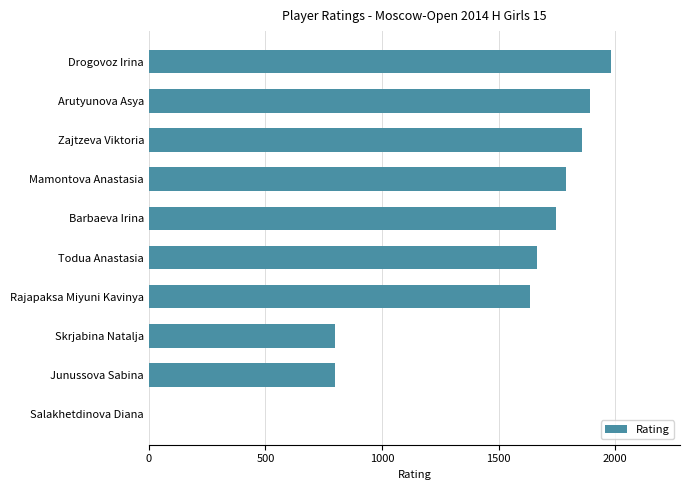

Which has a higher value, Barbaeva Irina or Arutyunova Asya?

Arutyunova Asya